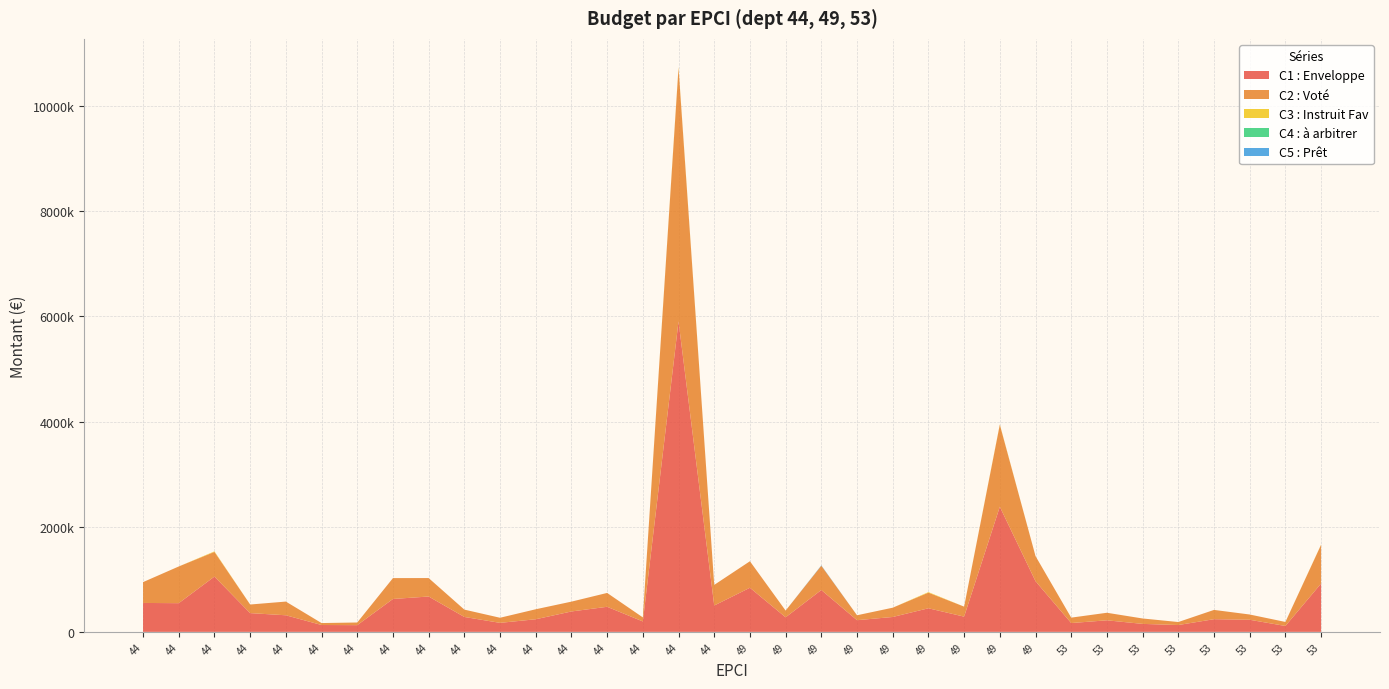

Reading left to right, extract all data points from this chart.

C1 : Enveloppe: 550199.0	545829.0	1051963.0	356805.0	315663.8	130682.2	127860.9	625591.9	672446.2	283805.3	171511.8	240040.9	388102.7	477032.8	198408.9	5905312.5	501376.0	839030.0	277160.0	796232.0	222330.0	283312.0	448650.0	289744.0	2379714.0	963540.0	167882.0	219978.0	151772.0	130168.0	241152.0	230256.0	112234.0	919558.0
C2 : Voté: 396000.0	698000.0	469000.0	163500.0	260500.0	37000.0	50500.0	397000.0	351000.0	139500.0	97000.0	190000.0	187000.0	263500.0	77000.0	4819000.0	392000.0	504000.0	127500.0	462000.0	93500.0	176500.0	297500.0	190500.0	1559500.0	478000.0	103000.0	143500.0	103000.0	57000.0	176500.0	100000.0	76500.0	737000.0
C3 : Instruit Fav: 0.0	0.0	10000.0	0.0	0.0	0.0	0.0	0.0	0.0	0.0	0.0	0.0	0.0	0.0	0.0	16500.0	0.0	0.0	0.0	0.0	0.0	0.0	10000.0	0.0	7000.0	0.0	0.0	0.0	0.0	0.0	0.0	0.0	0.0	3500.0
C4 : à arbitrer: 0.0	0.0	0.0	0.0	0.0	0.0	0.0	0.0	0.0	0.0	0.0	0.0	0.0	0.0	0.0	0.0	0.0	0.0	0.0	0.0	0.0	0.0	0.0	0.0	0.0	0.0	0.0	0.0	0.0	0.0	0.0	0.0	0.0	0.0
C5 : Prêt: 0.0	0.0	0.0	0.0	0.0	0.0	0.0	0.0	0.0	0.0	0.0	0.0	0.0	0.0	0.0	0.0	0.0	0.0	0.0	6500.0	0.0	0.0	0.0	0.0	0.0	0.0	0.0	0.0	0.0	0.0	0.0	0.0	0.0	0.0